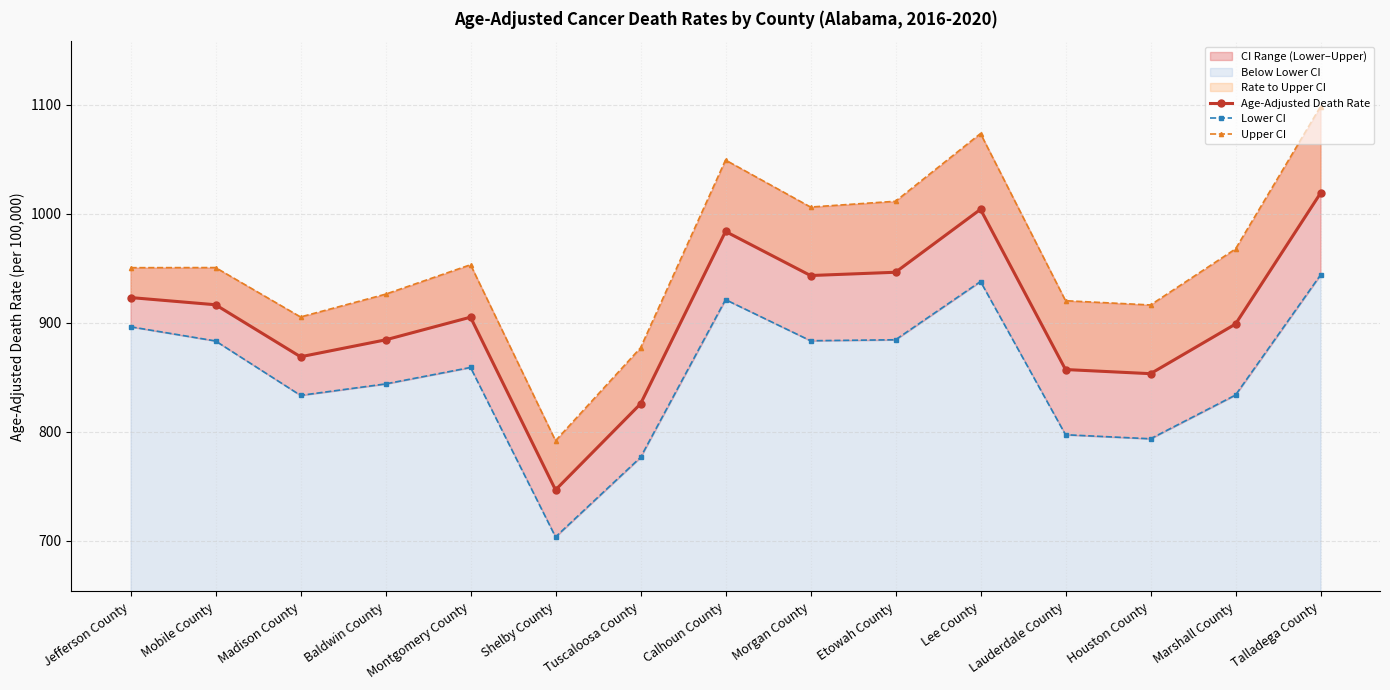

What is the difference between the Lower CI values at Etowah County and Talladega County?

59.4